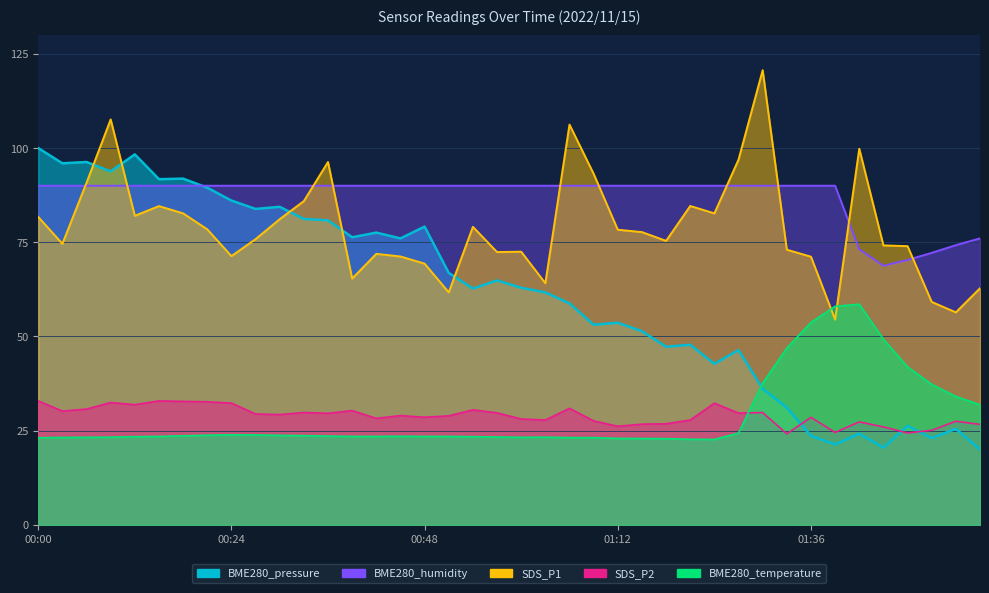

What position from the right is 00:36?

28